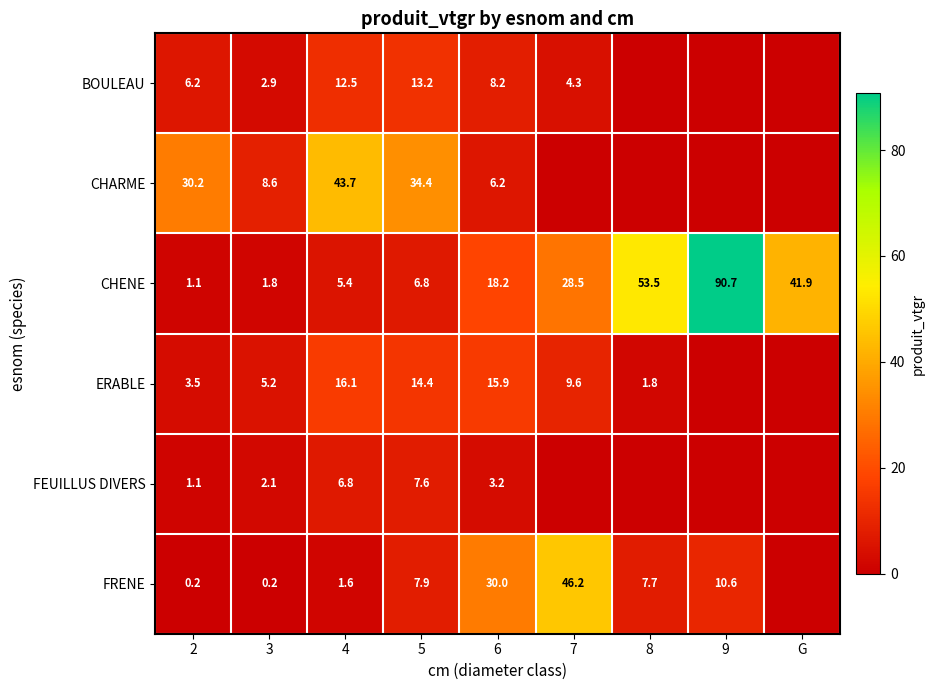

What is the spread (max minus min) of values at 3?

8.4